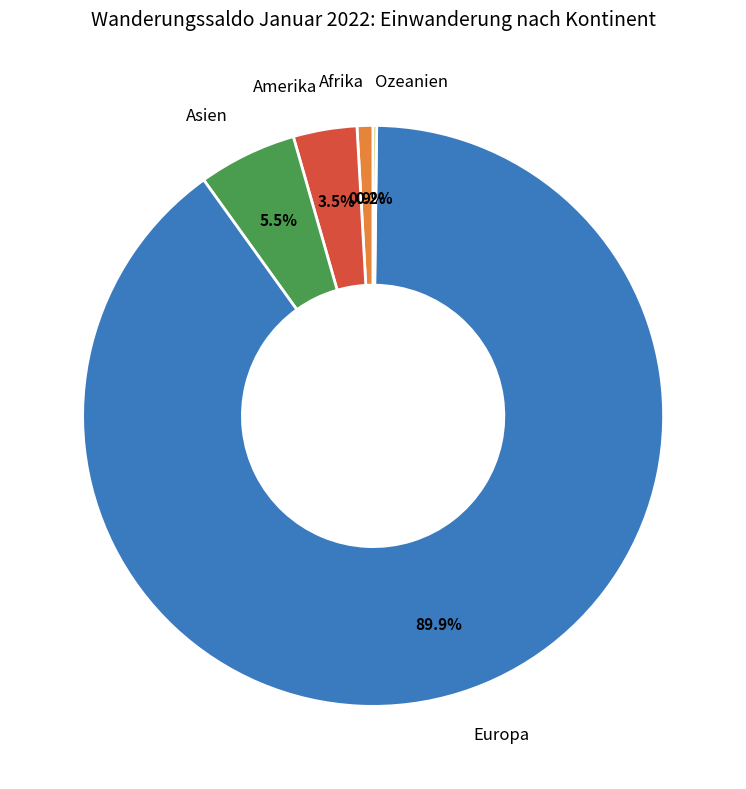

Between Afrika and Europa, which is larger?

Europa